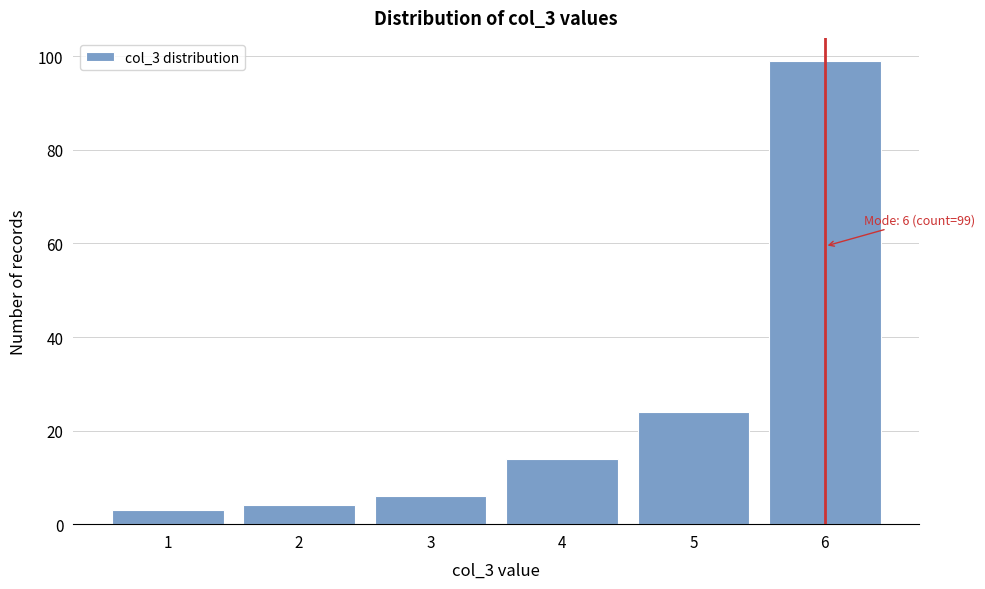

Reading right to left, what are all the values shown in this chart?

6=99	5=24	4=14	3=6	2=4	1=3